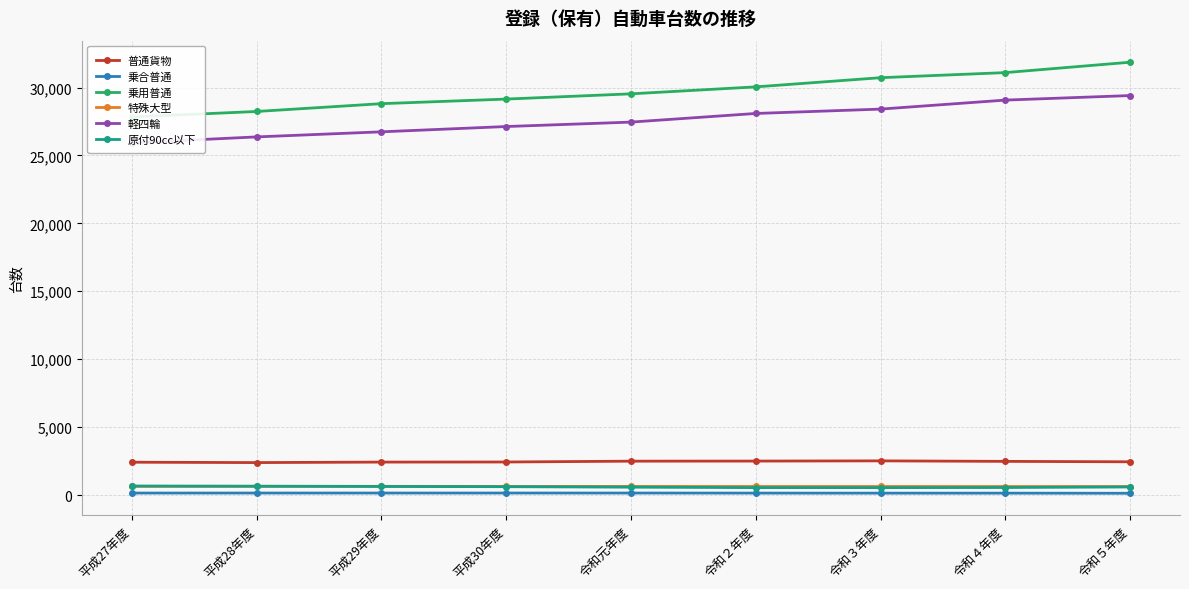

Reading left to right, what are all the values shown in this chart?

普通貨物: 2414	2387	2423	2430	2491	2498	2513	2476	2445
乗合普通: 143	145	145	145	145	140	137	137	127
乗用普通: 27833	28238	28813	29151	29537	30049	30725	31100	31865
特殊大型: 638	637	638	634	633	627	627	625	626
軽四輪: 25928	26366	26740	27130	27456	28092	28413	29076	29410
原付90cc以下: 661	649	630	612	576	543	542	552	591